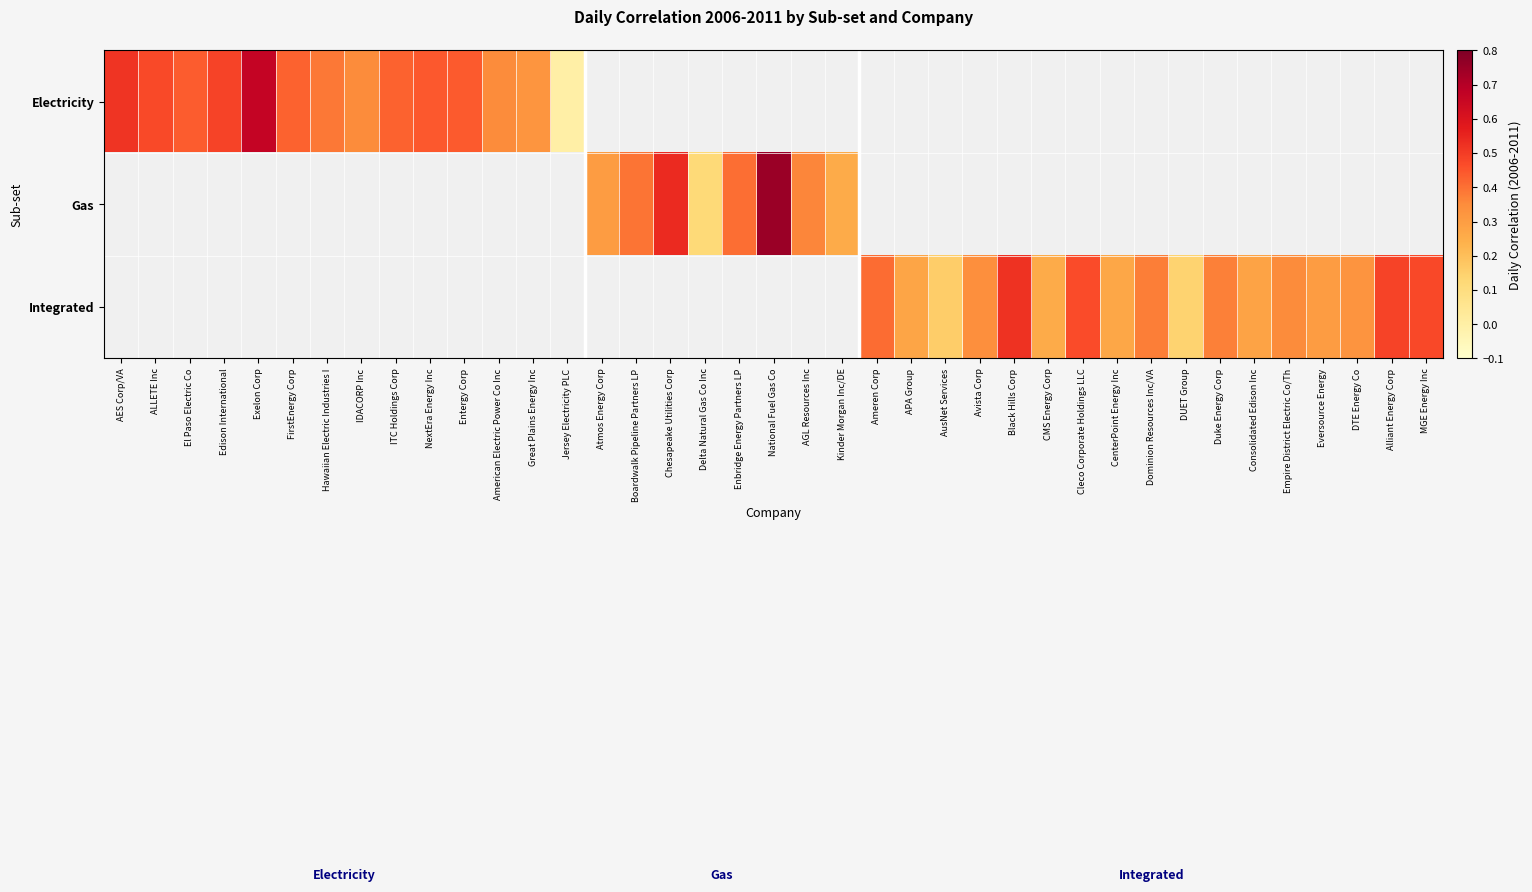

Which series changed the most between Consolidated Edison Inc and Eversource Energy?

Integrated